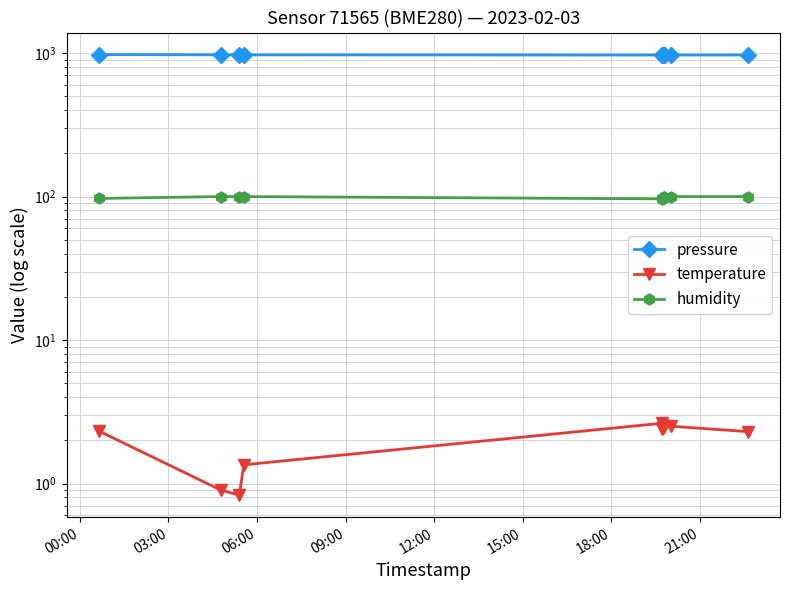

At which category is the sum across all series the highest?

00:00